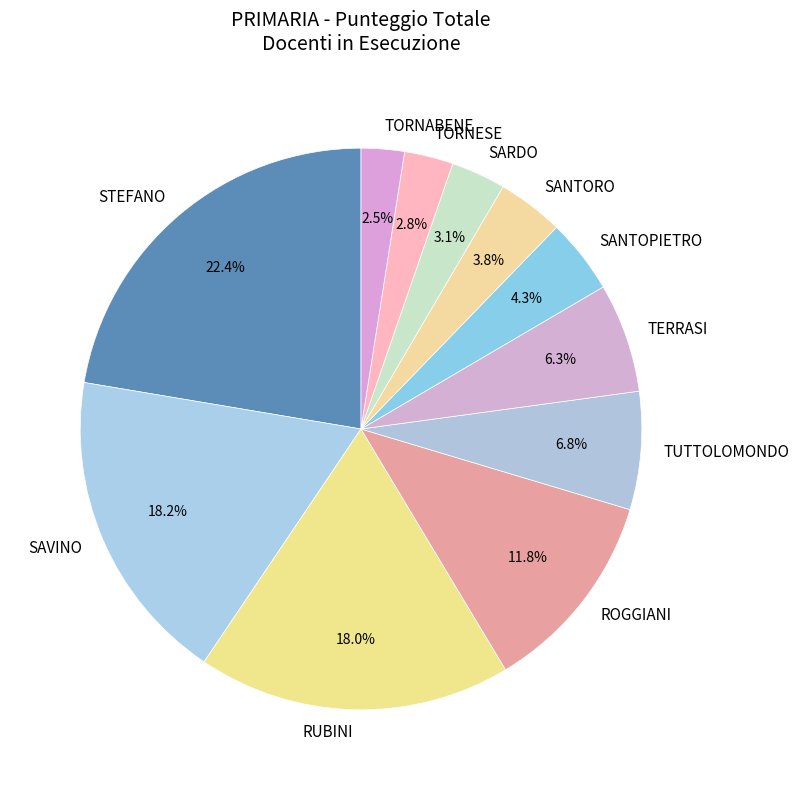

Approximately how many times larger is the value at TORNABENE compared to SARDO?

0.8